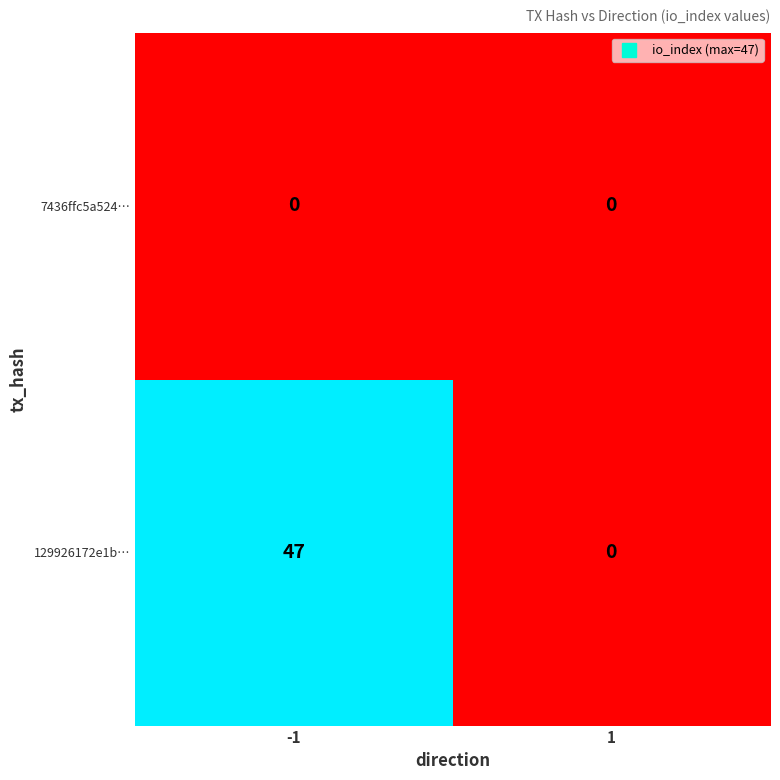

Between -1 and 1, which series saw the biggest shift?

129926172e1b…